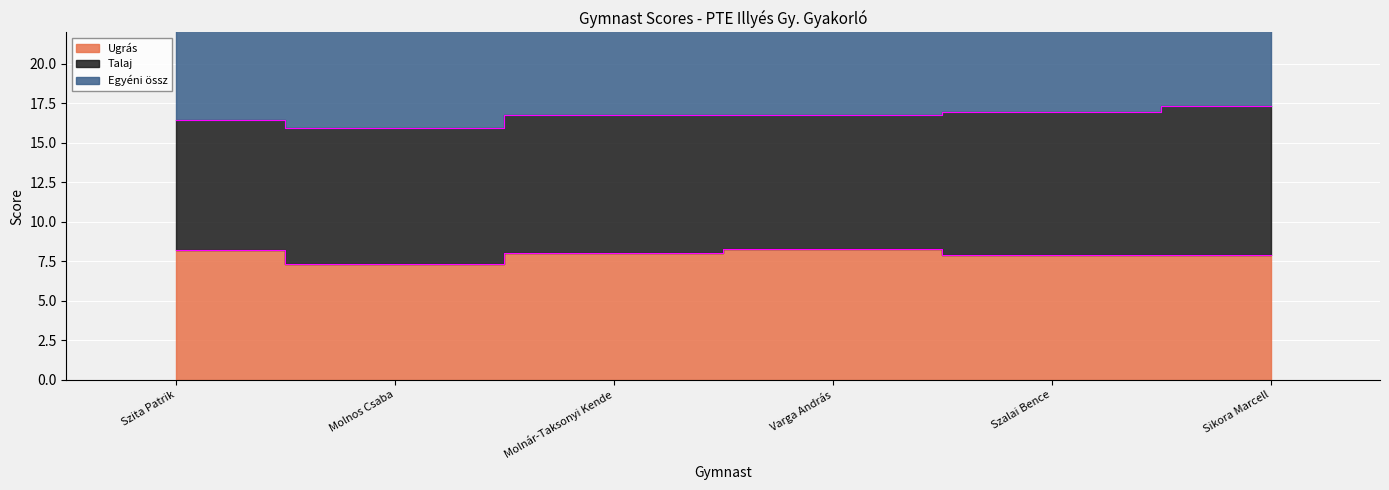

Between Molnár-Taksonyi Kende and Szalai Bence, which series saw the biggest shift?

Egyéni össz